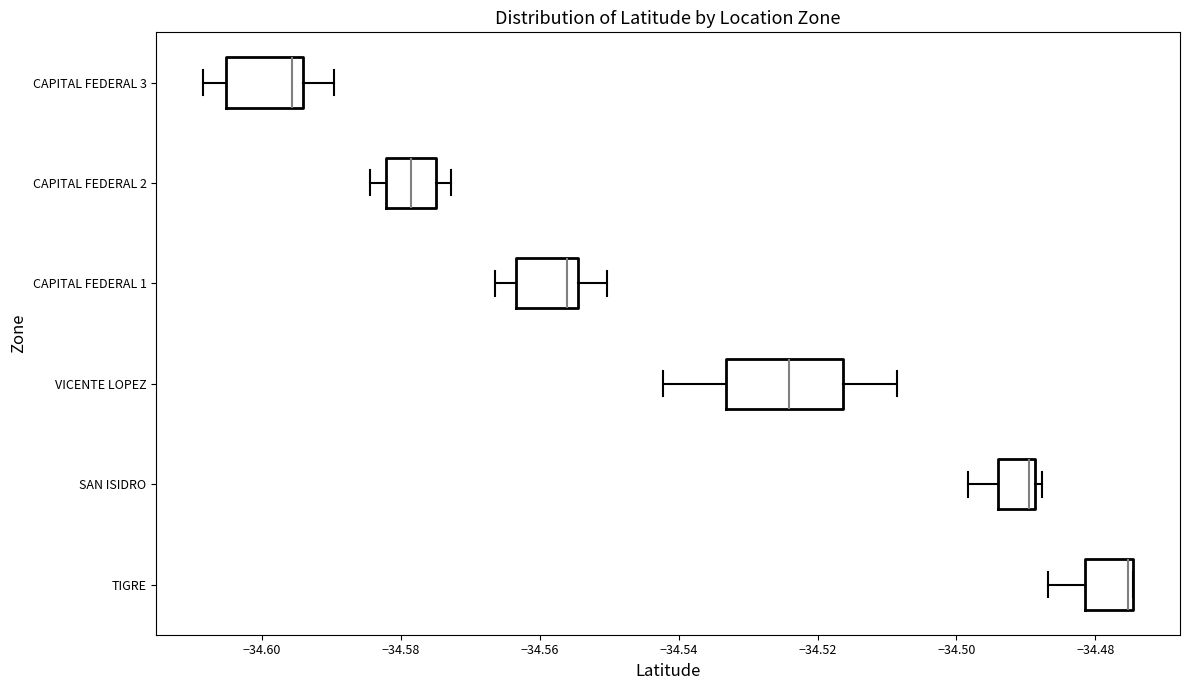

Which box's median line is the furthest to the left?

CAPITAL FEDERAL 3